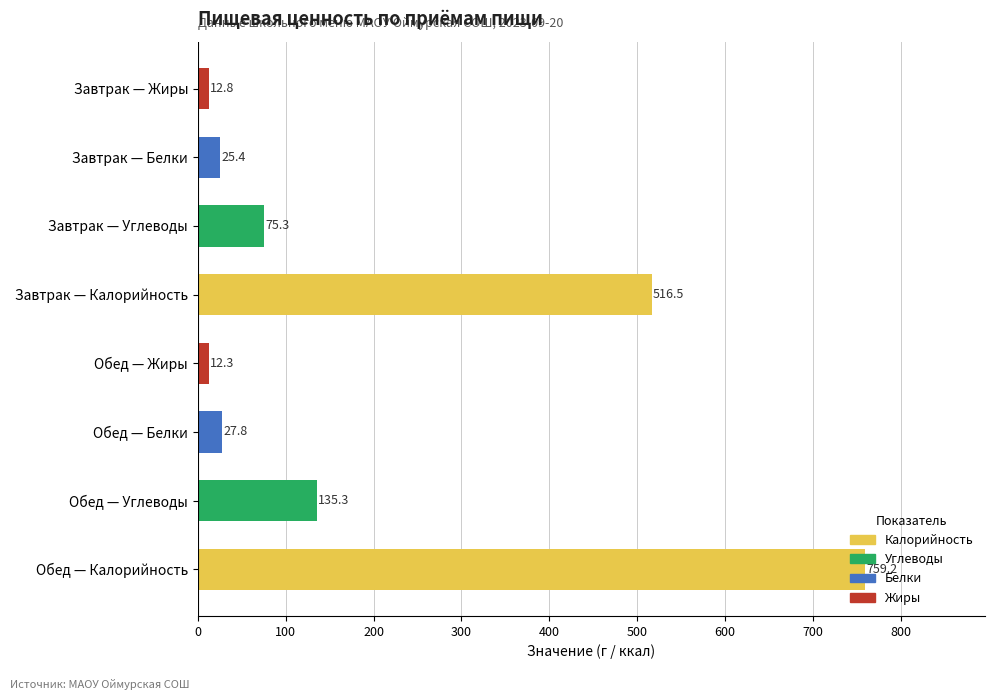

List the labels in order of value, largest first.

Обед — Калорийность, Завтрак — Калорийность, Обед — Углеводы, Завтрак — Углеводы, Обед — Белки, Завтрак — Белки, Завтрак — Жиры, Обед — Жиры